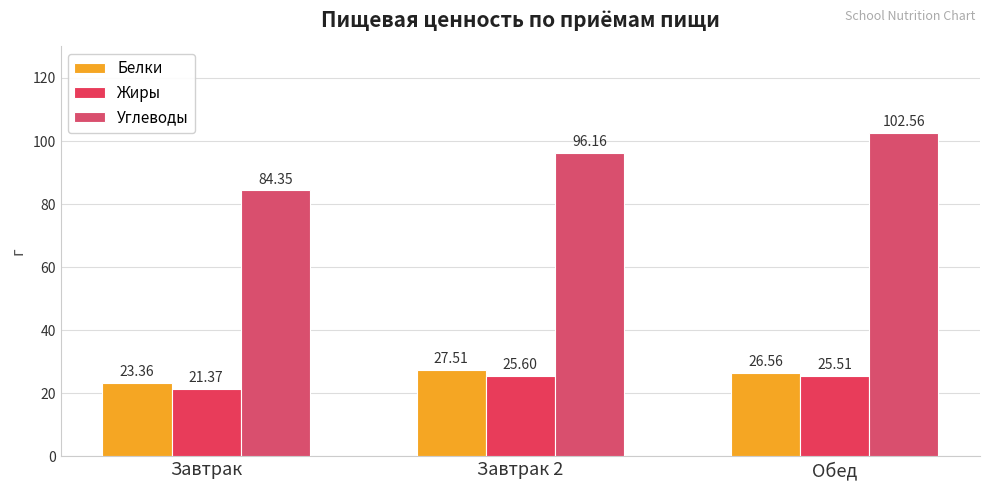

How many bars are there in each group?

3